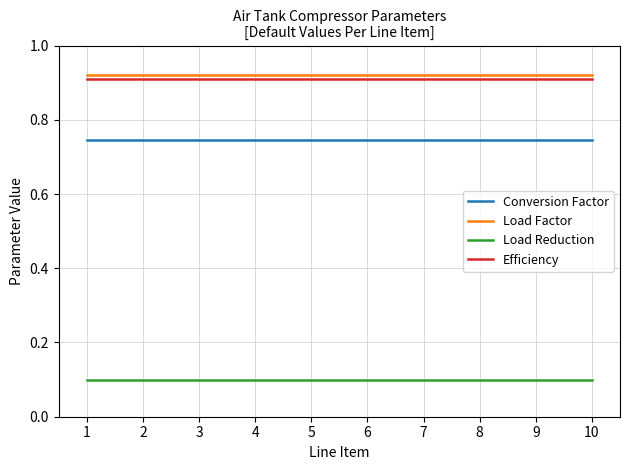

Does the chart display data point markers on the line(s)?

No